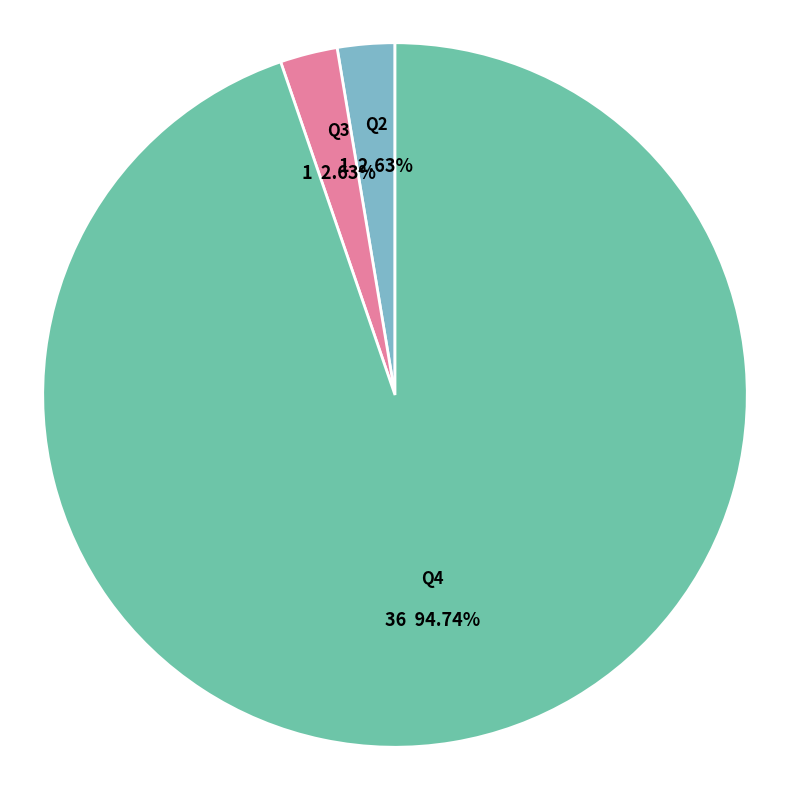

How many segments does this pie chart have?

3